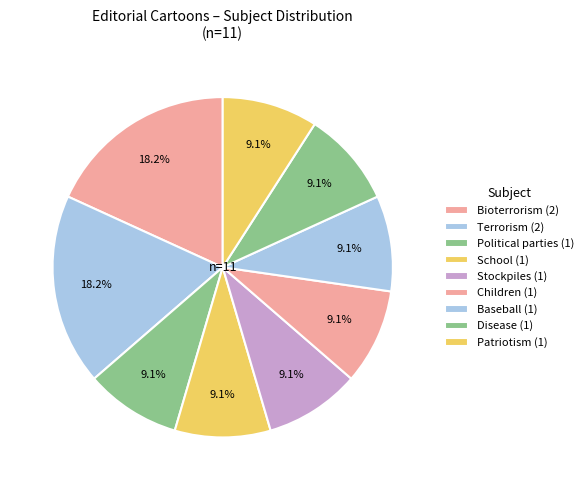

How many segments does this pie chart have?

9